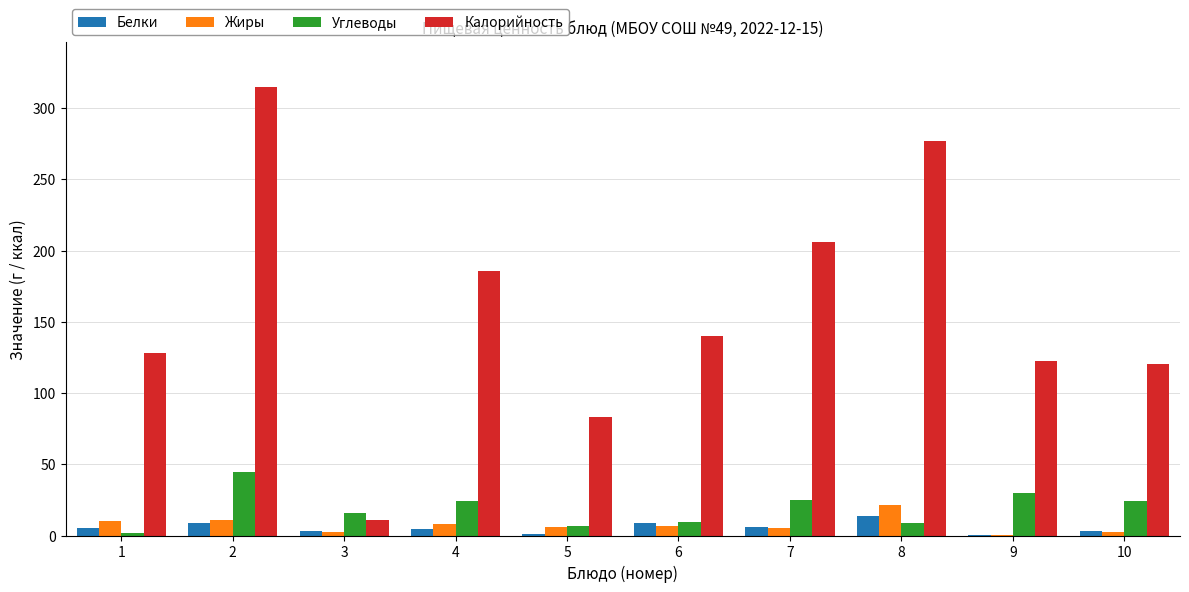

How many groups of bars are there?

10